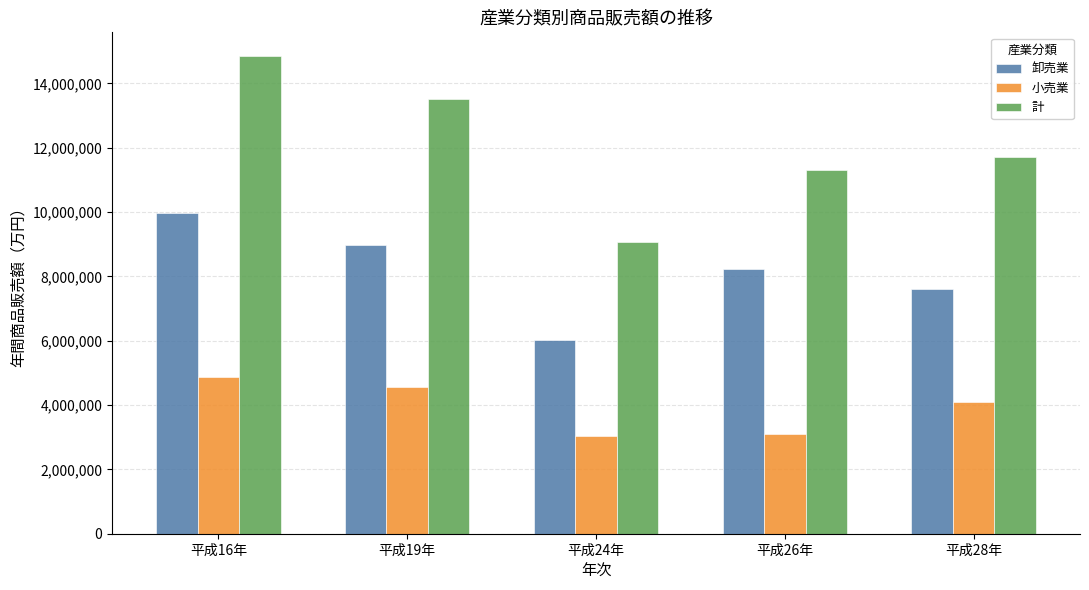

At 平成24年, list the series in order from smallest to largest.

小売業, 卸売業, 計